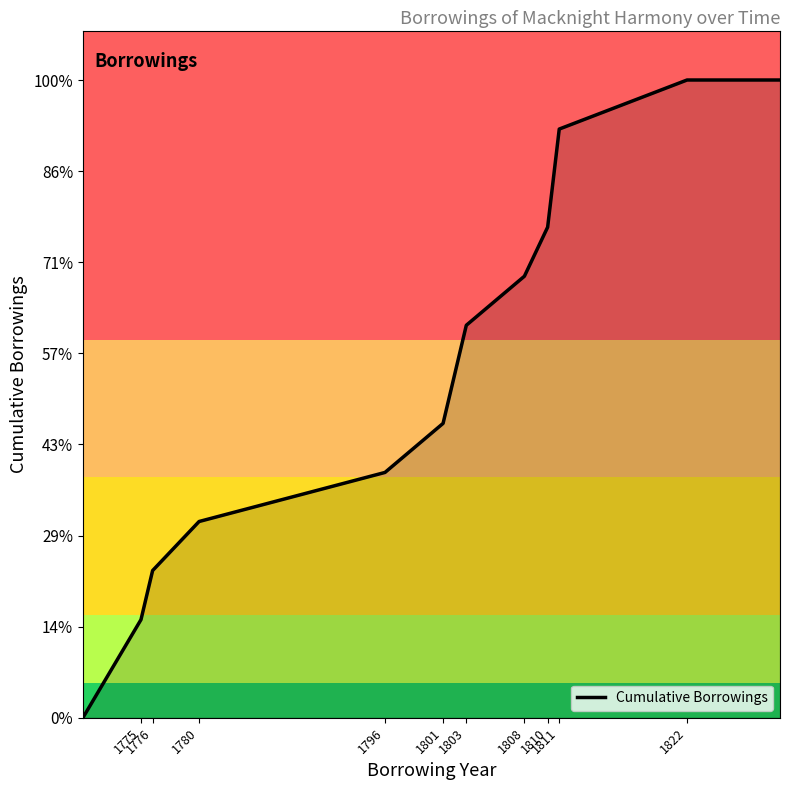

What is the sum of all values?

85